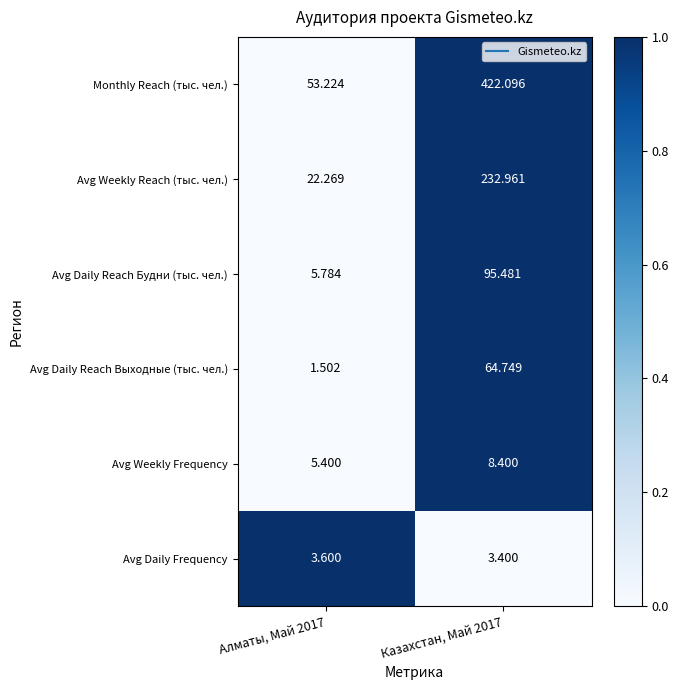

Between Алматы, Май 2017 and Казахстан, Май 2017, which series saw the biggest shift?

Monthly Reach (тыс. чел.)